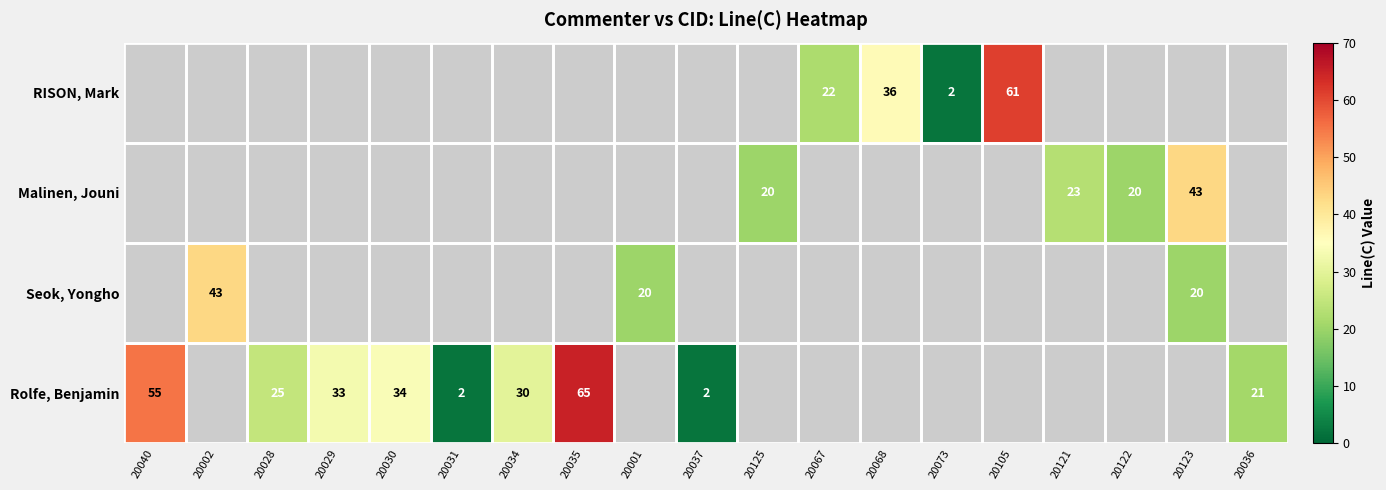

How many data points does each series have?

19